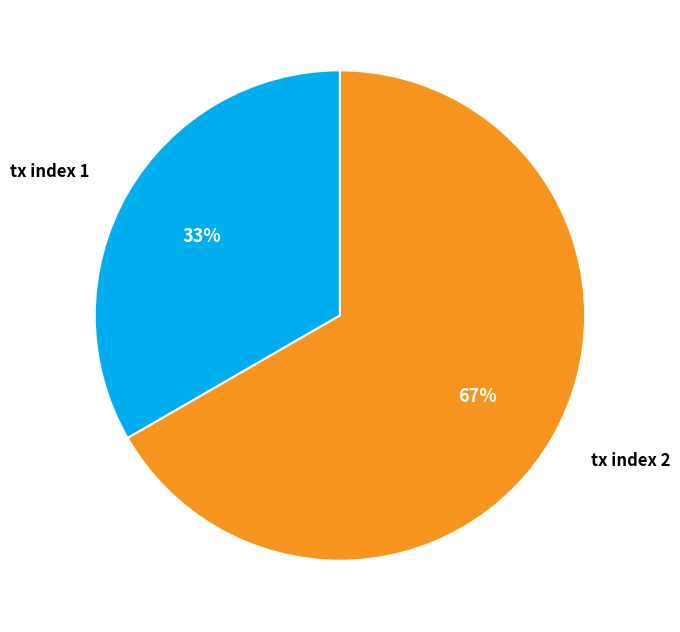

Does tx index 1 represent more than half of the total?

No